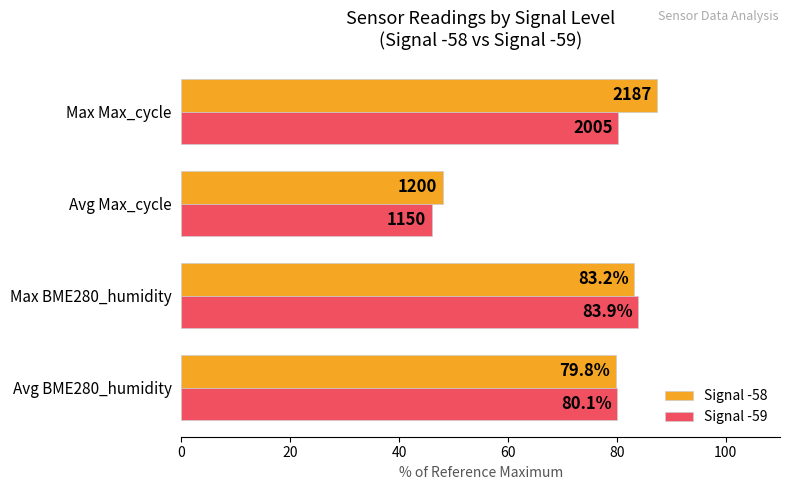

Which series has the largest total across all categories?

Signal -58